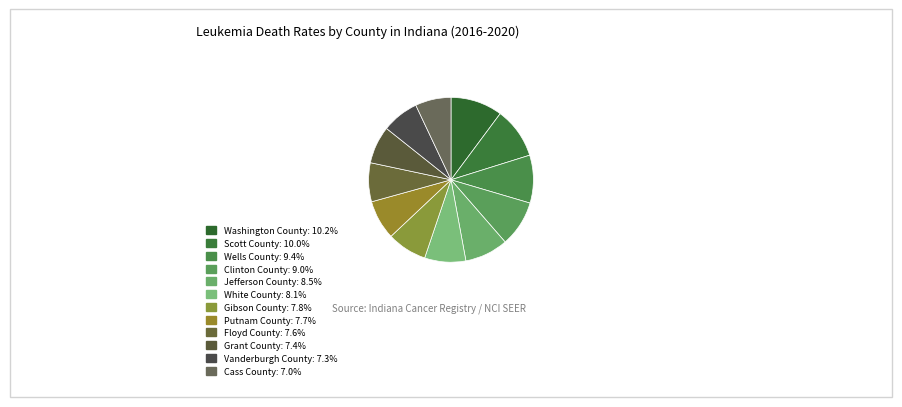

Approximately how many times larger is the value at White County compared to Wells County?

0.9